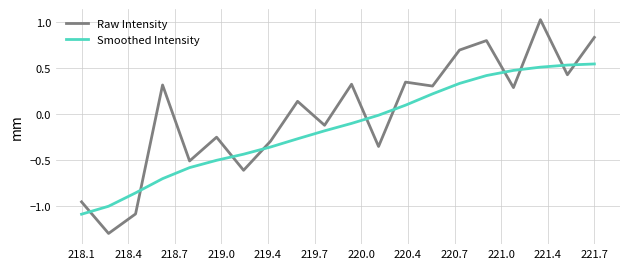

What are all the series names shown in the legend?

Raw Intensity, Smoothed Intensity